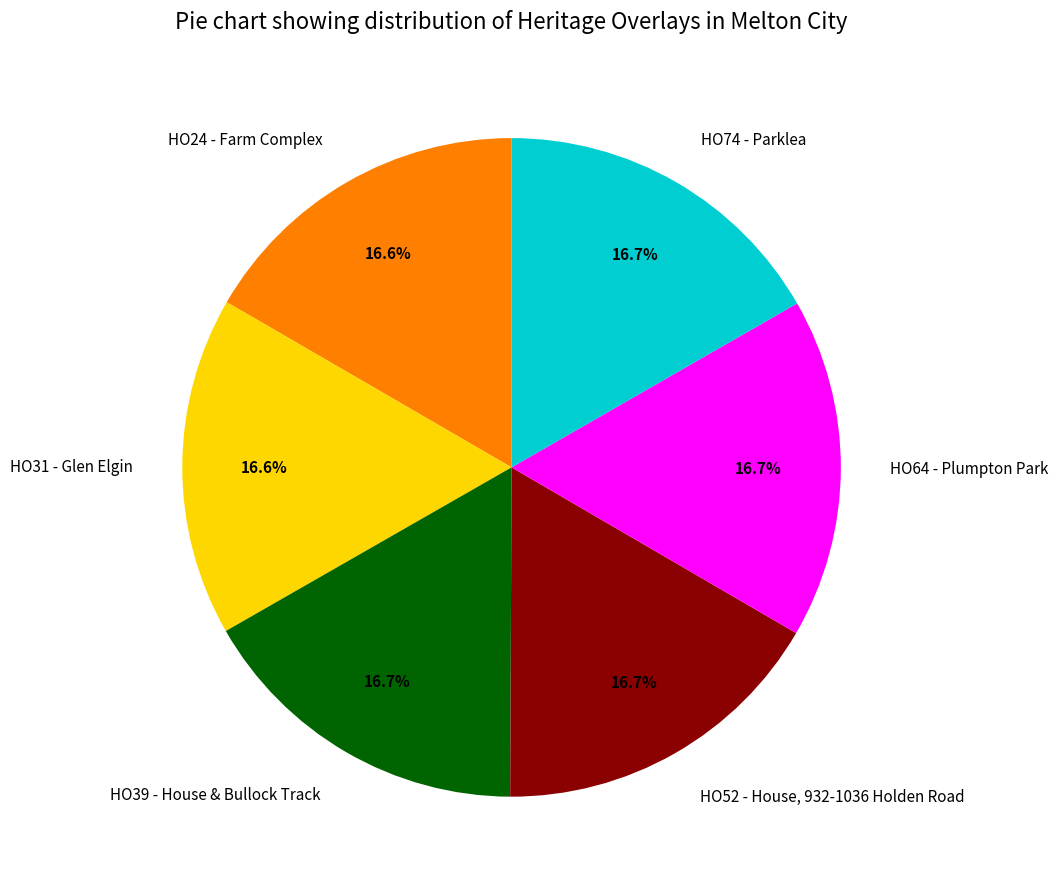

How many slices are in this pie chart?

6